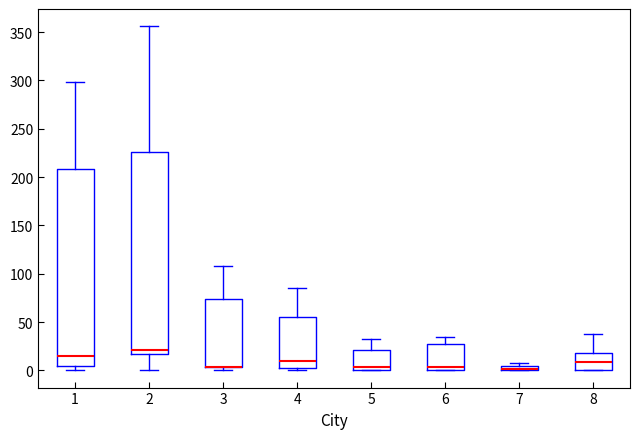

Where does the upper whisker of the box at x = 8 end on the y-axis? The values are not printed on the chart, so give them approximately, as read against the axis.

40